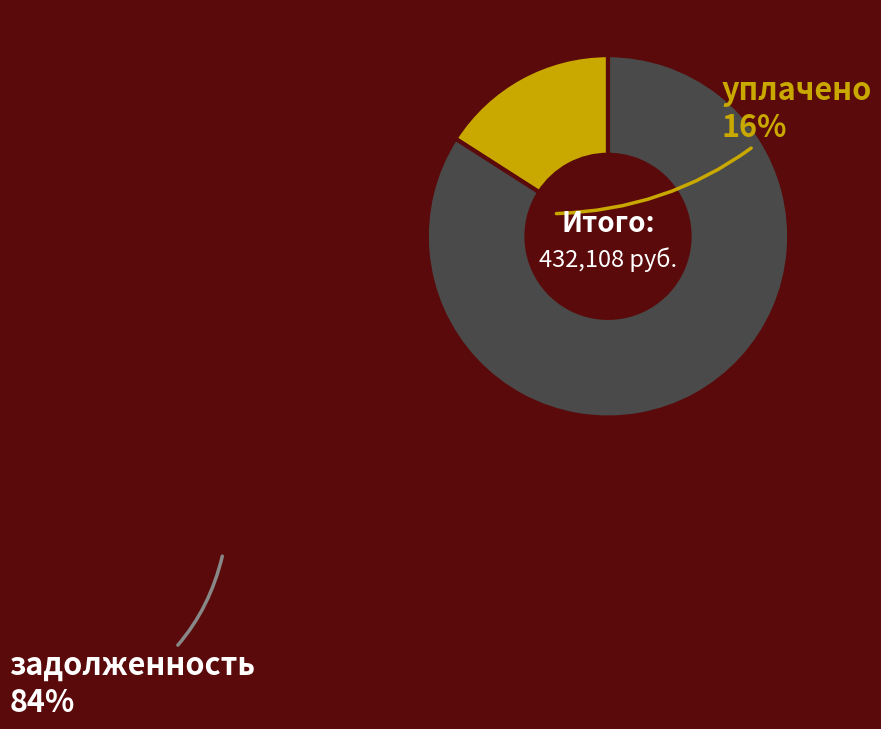

Is the sum of уплачено and задолженность greater than half?

Yes